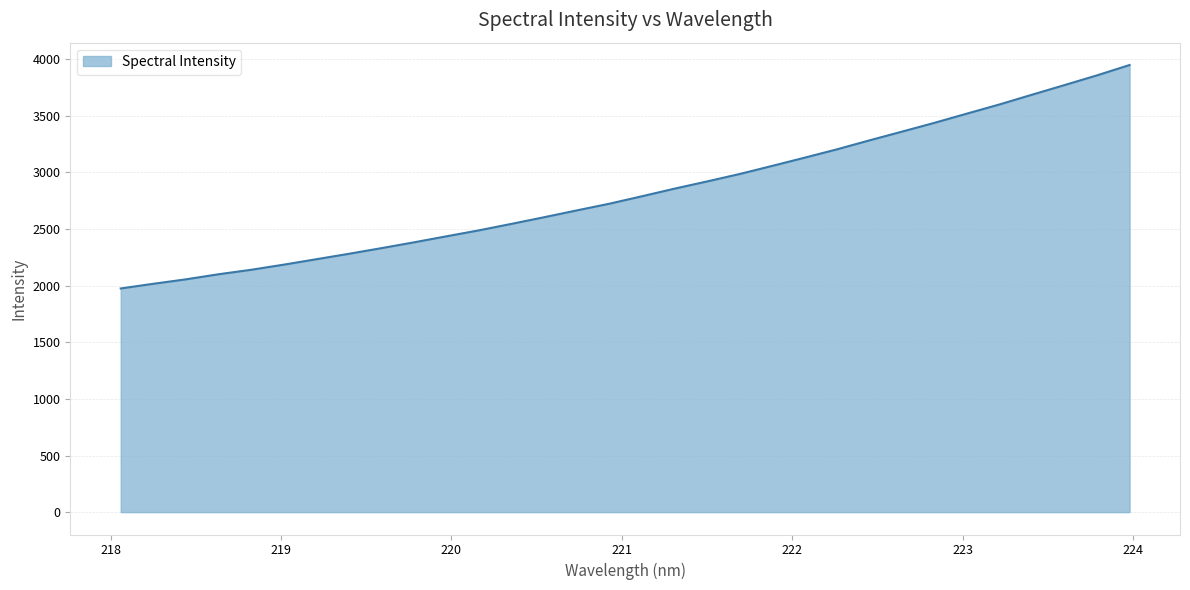

What is the greatest value displayed?

3946.6